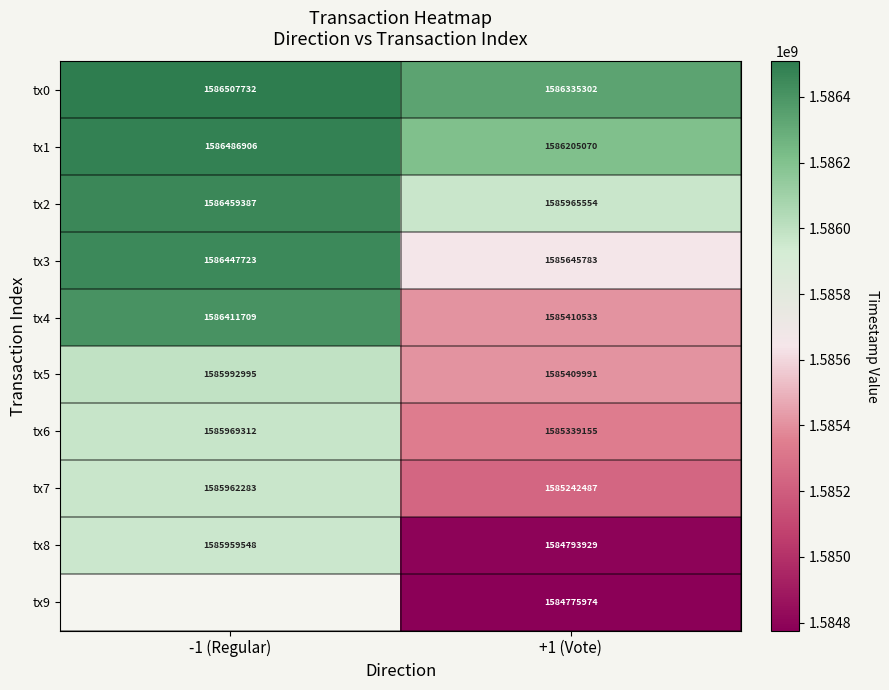

Is the value of tx5 at -1 (Regular) greater than the value of tx9 at +1 (Vote)?

Yes